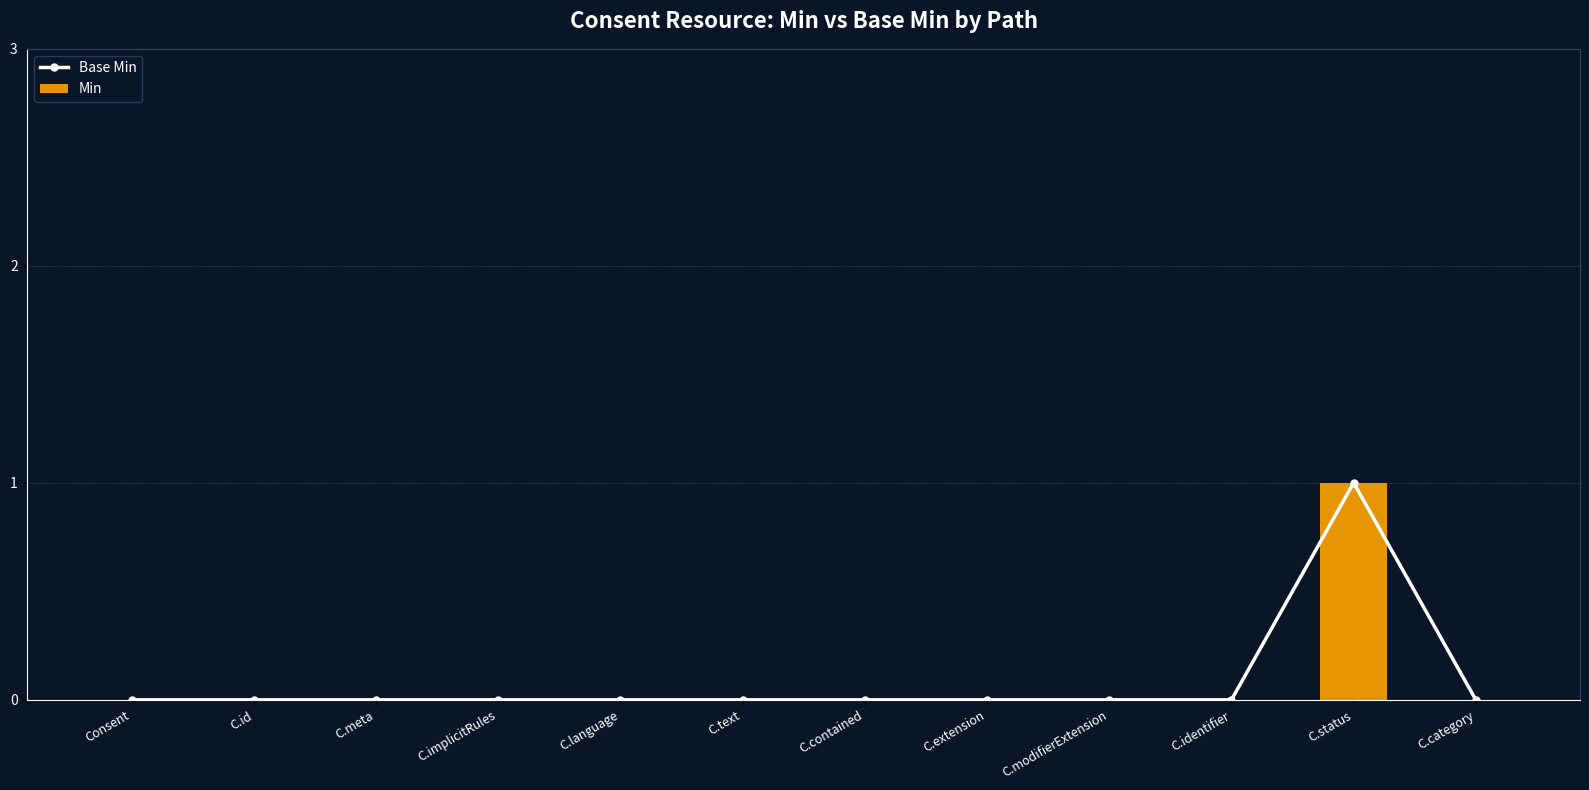

What position from the right is C.meta?

10